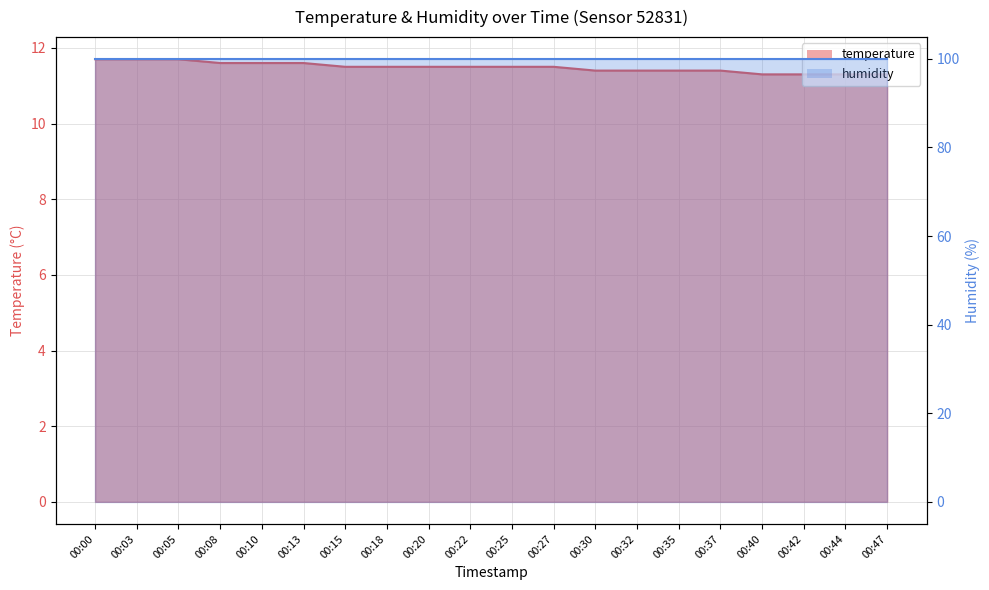

Which label corresponds to the smallest value in the chart?

00:40